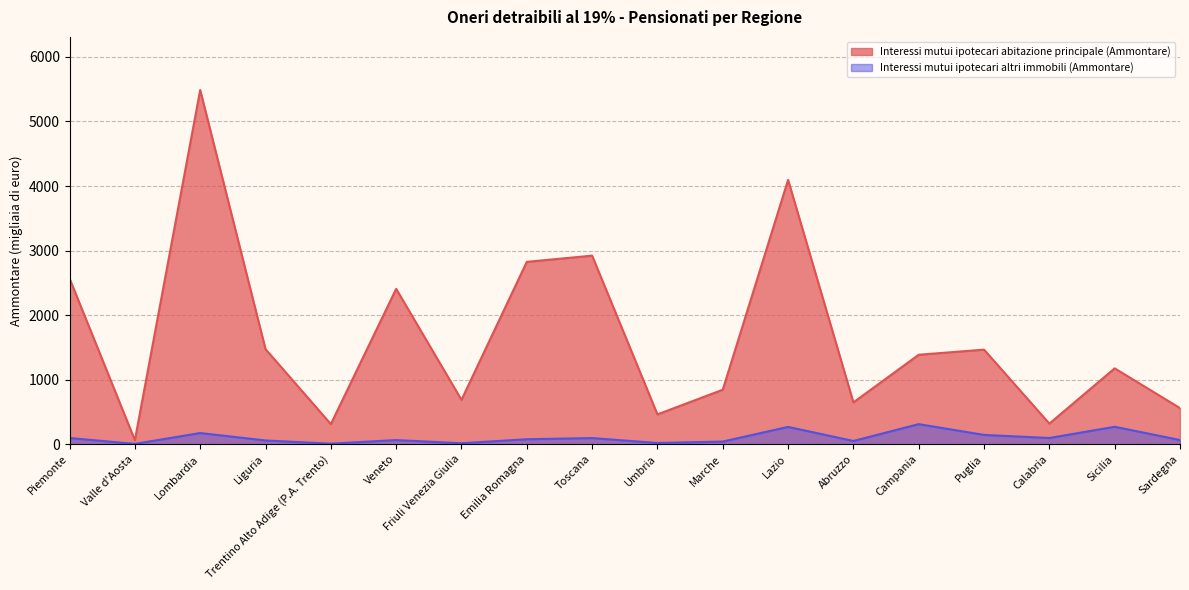

True or false: Interessi mutui ipotecari abitazione principale (Ammontare) and Interessi mutui ipotecari altri immobili (Ammontare) intersect in this chart.

False